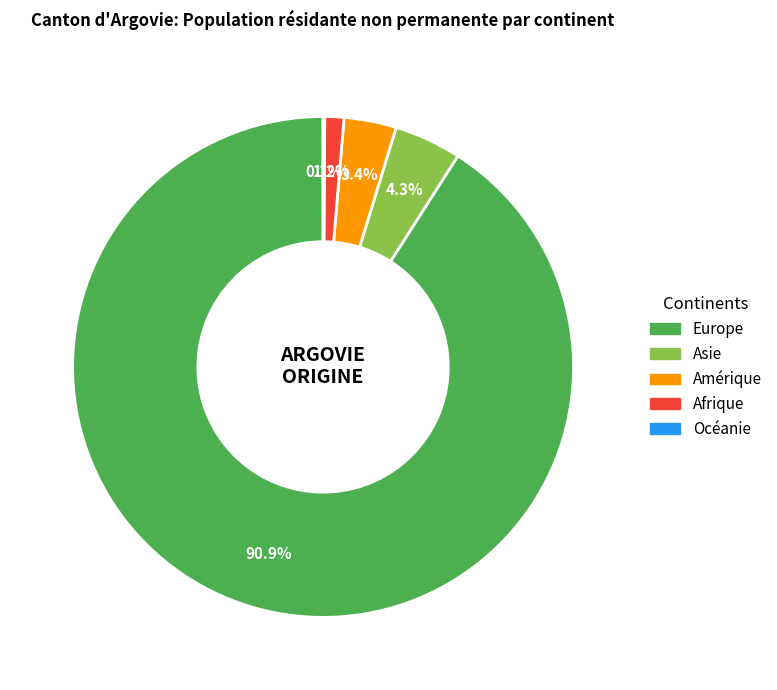

Between Afrique and Asie, which is larger?

Asie